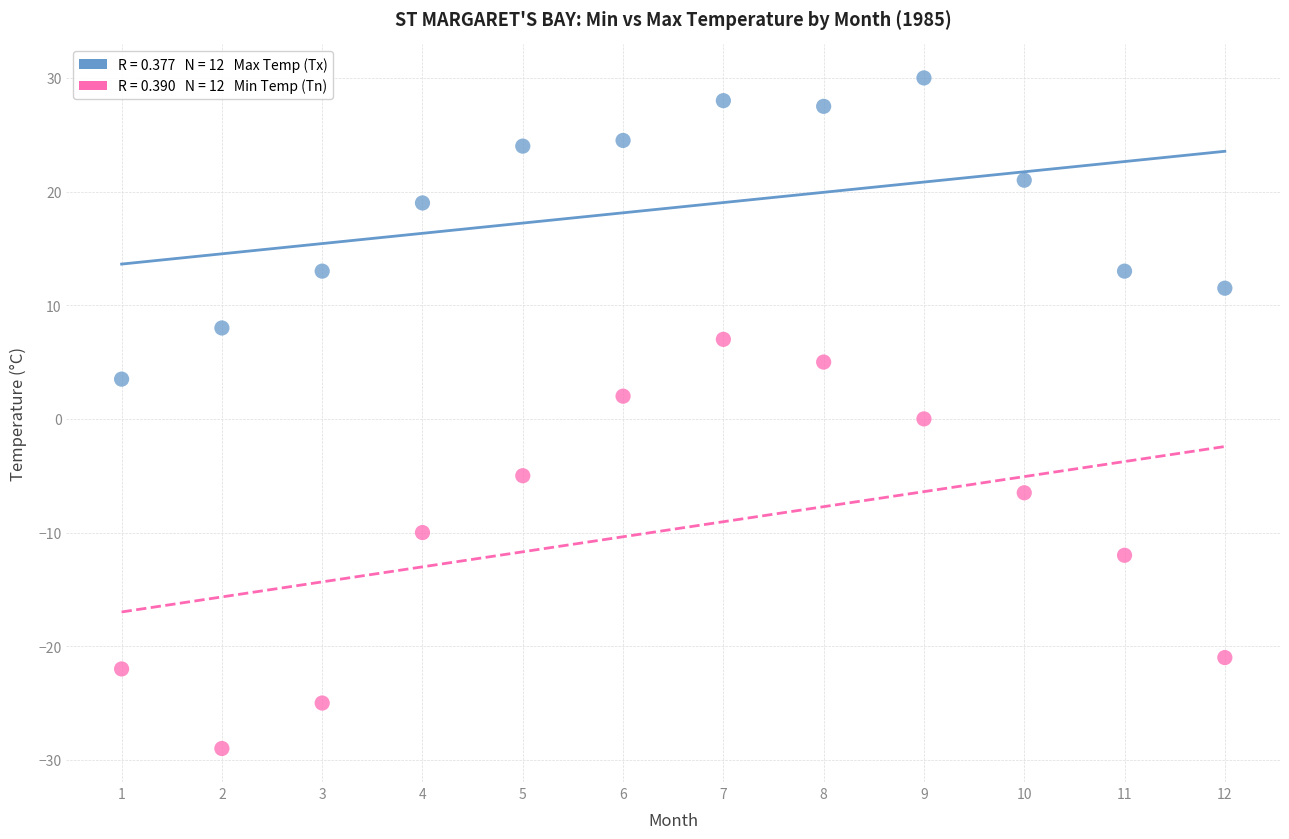

Across all data points, what is the range of X values (max minus min)?

11.0